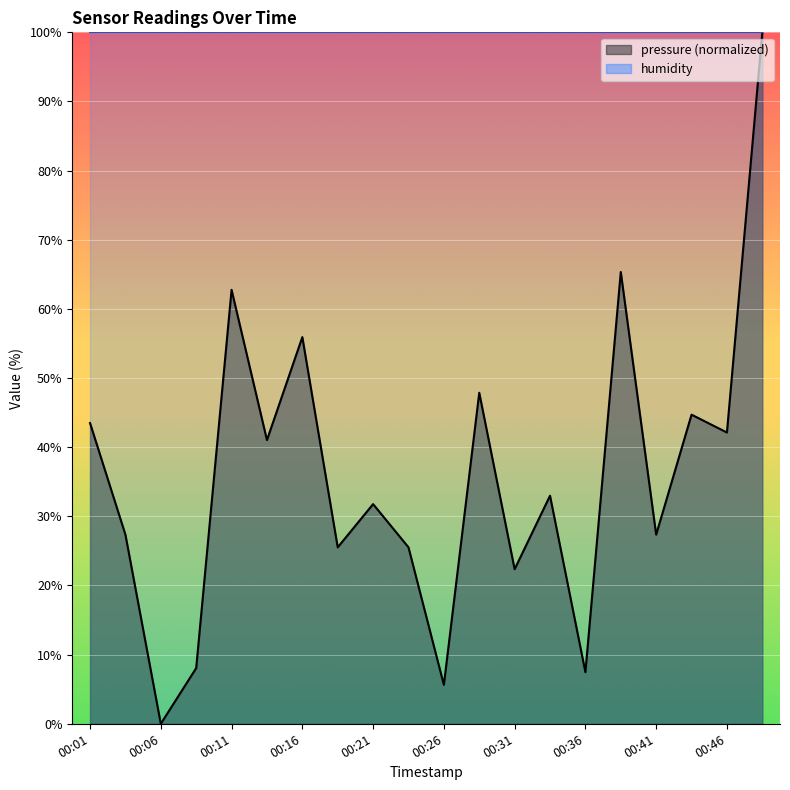

Read the value at 00:01.

43.5